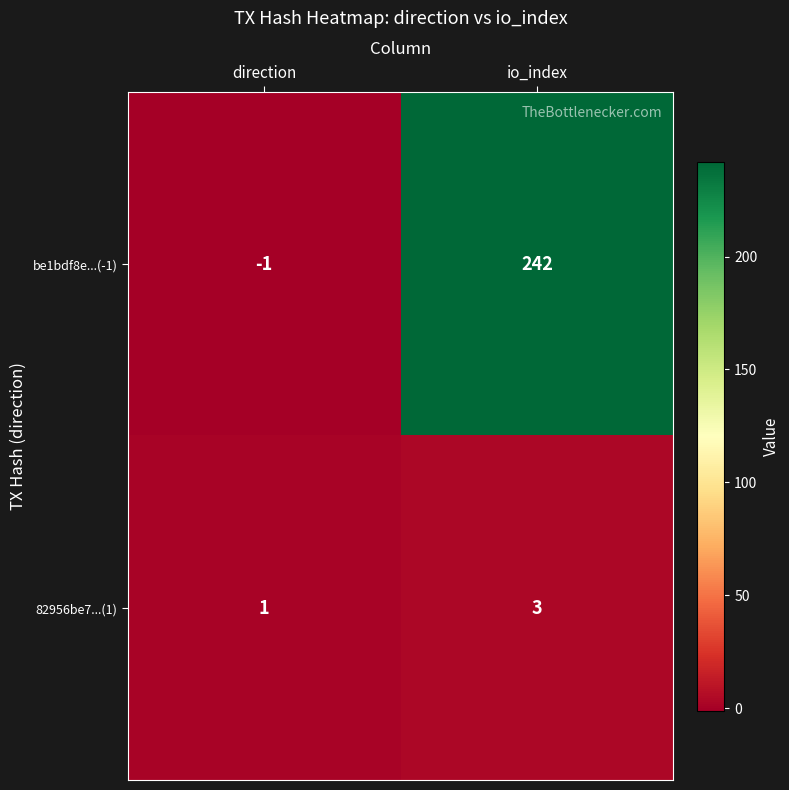

What is the minimum value shown in the chart?

-1